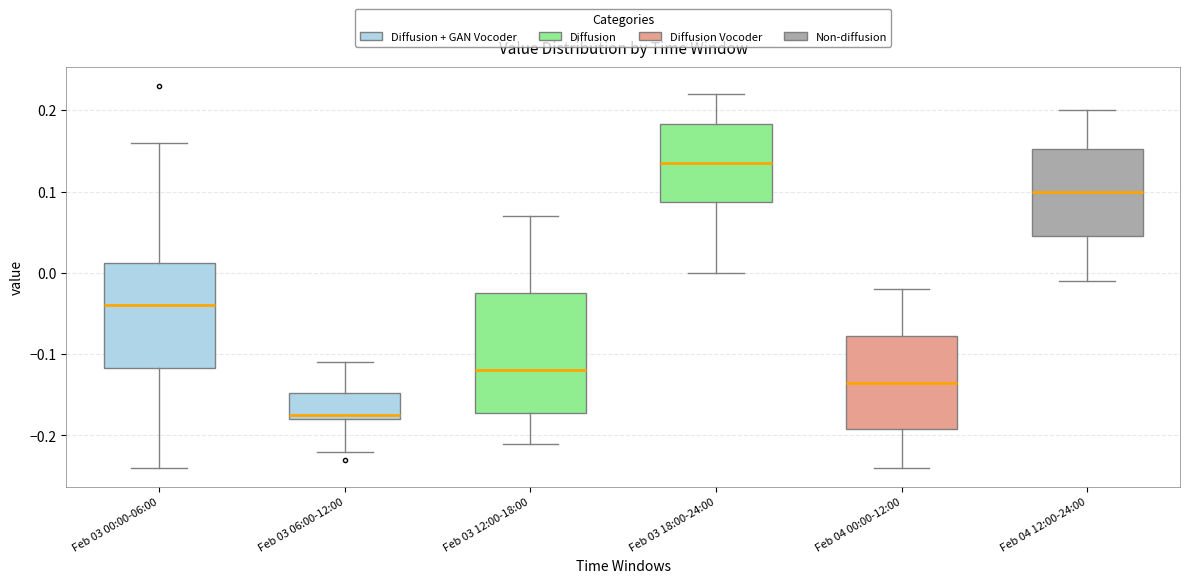

Which box is the tallest, from its lower edge to its upper edge?

Feb 03 12:00-18:00